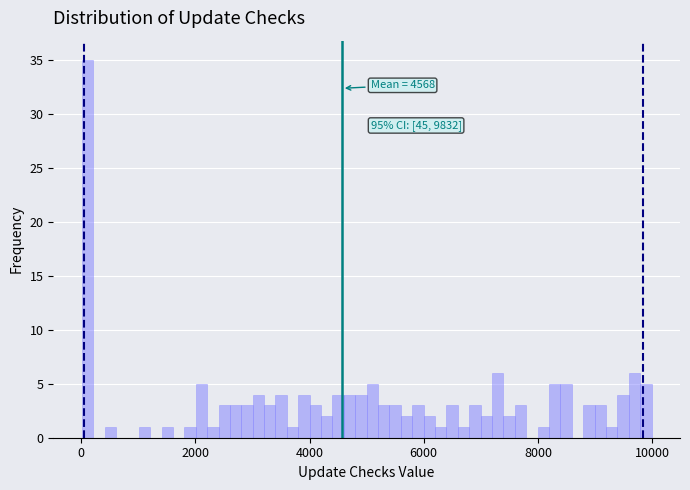

Around what value on the x-axis is the tallest bar? Give the approximate position of its centre, as read against the axis.

200